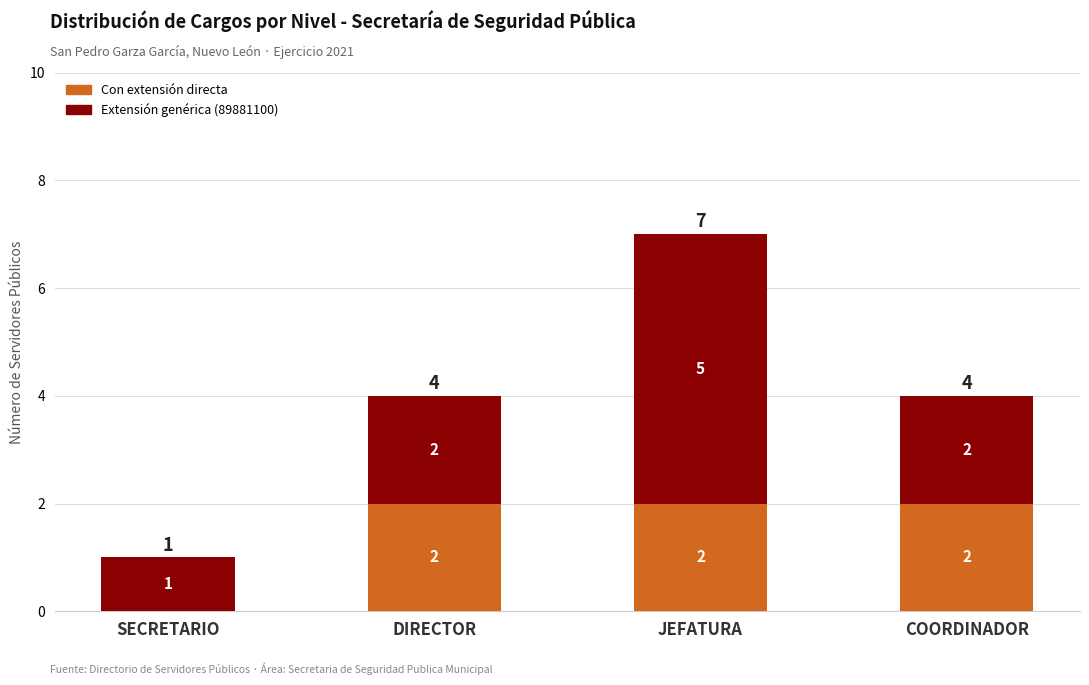

Reading left to right, what are the values for Con extensión directa?

SECRETARIO=0	DIRECTOR=2	JEFATURA=2	COORDINADOR=2